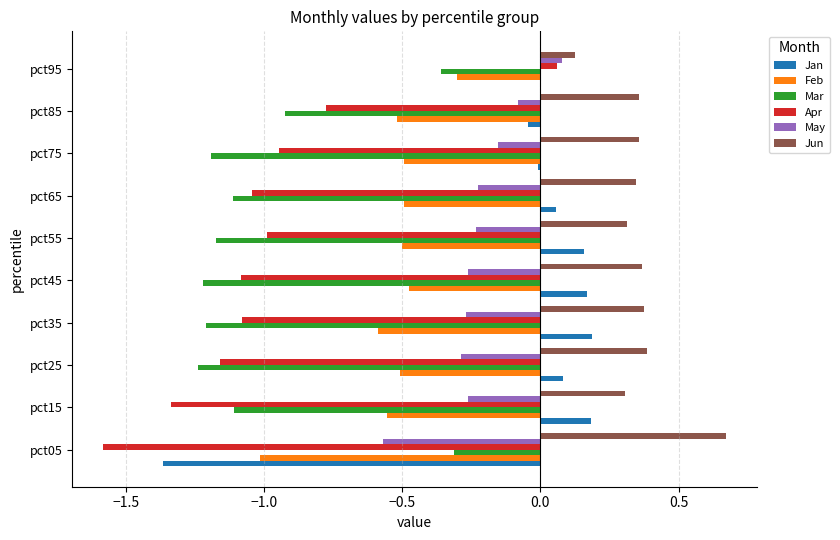

The value of Jun at pct35 is 0.4. True or false?

True